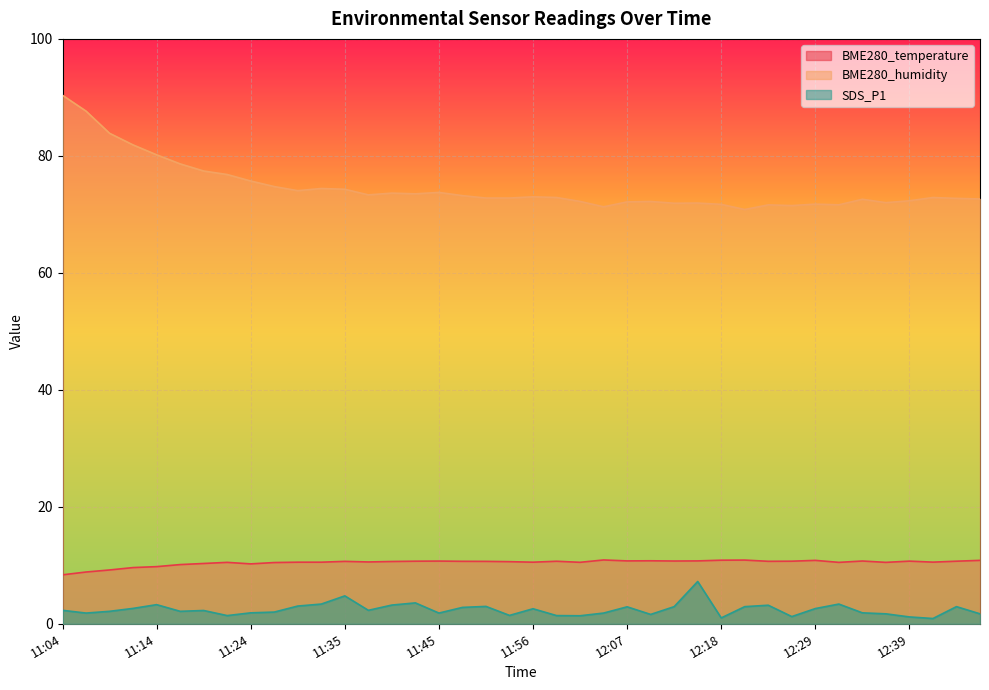

At which category does the chart reach its peak across all series?

11:04